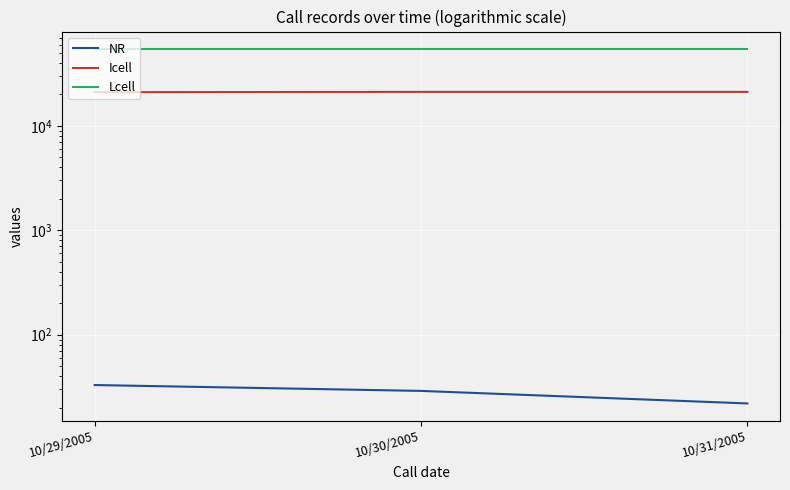

The value of NR at 10/30/2005 is 10. True or false?

False